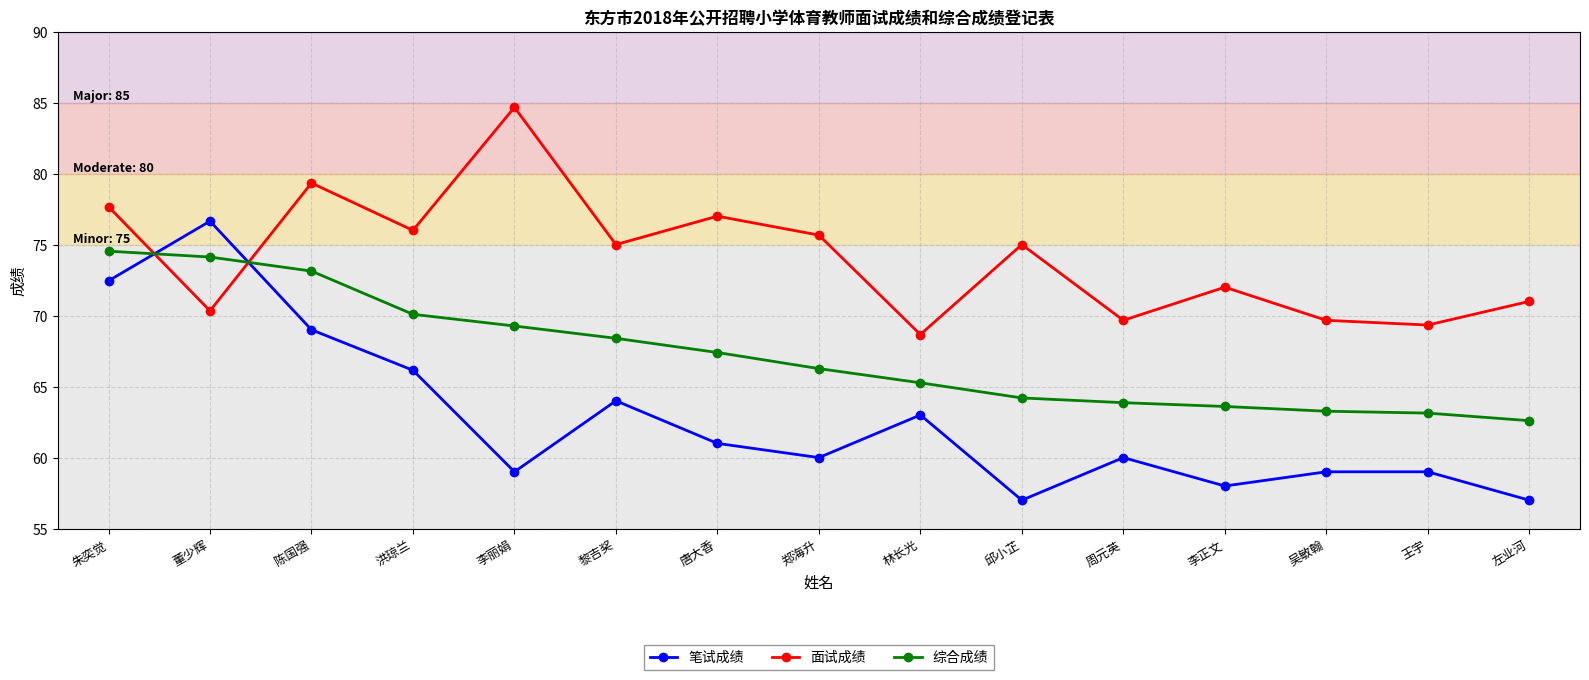

How many intersections are there between 笔试成绩 and 面试成绩?

2